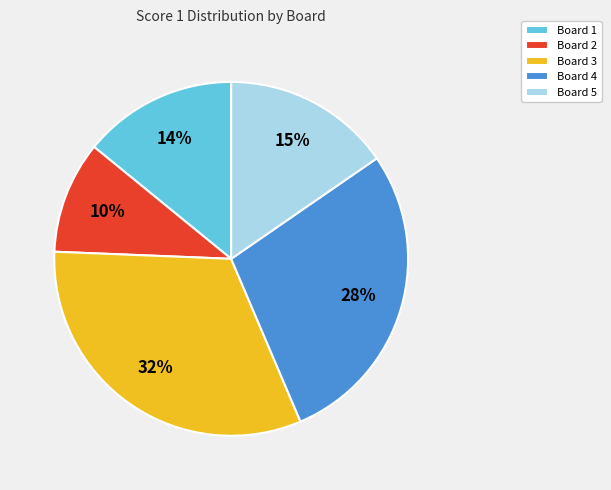

To the nearest percent, what portion does Board 2 represent?

10%